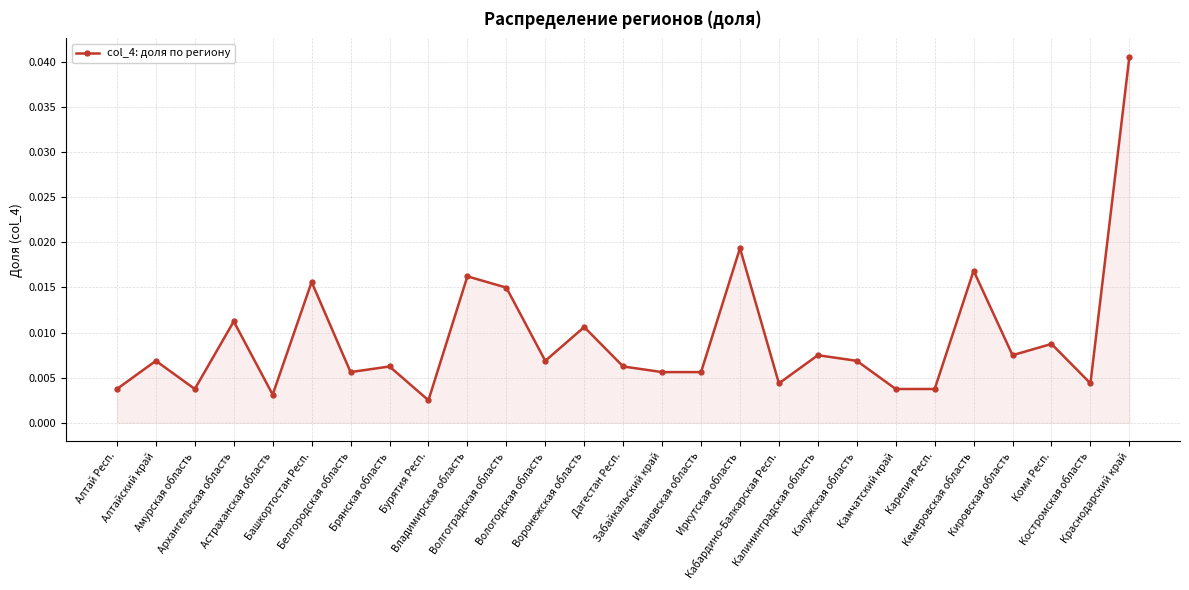

How many points are higher than both their immediate neighbors (excluding endpoints)?

10